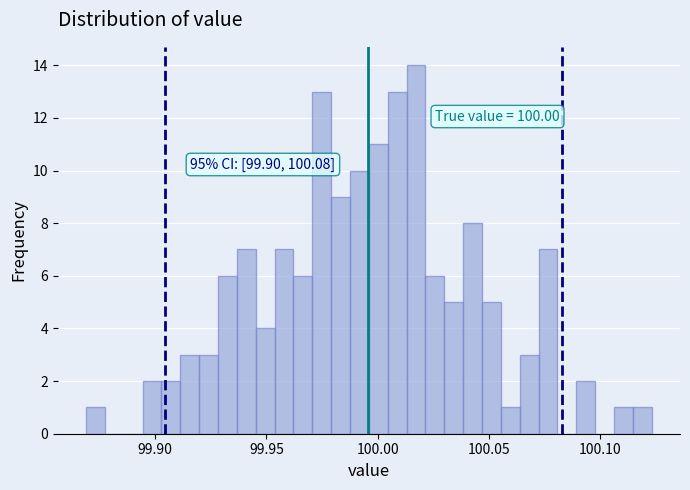

Read against the x-axis, roughly where is the centre of the tallest bar?

100.015